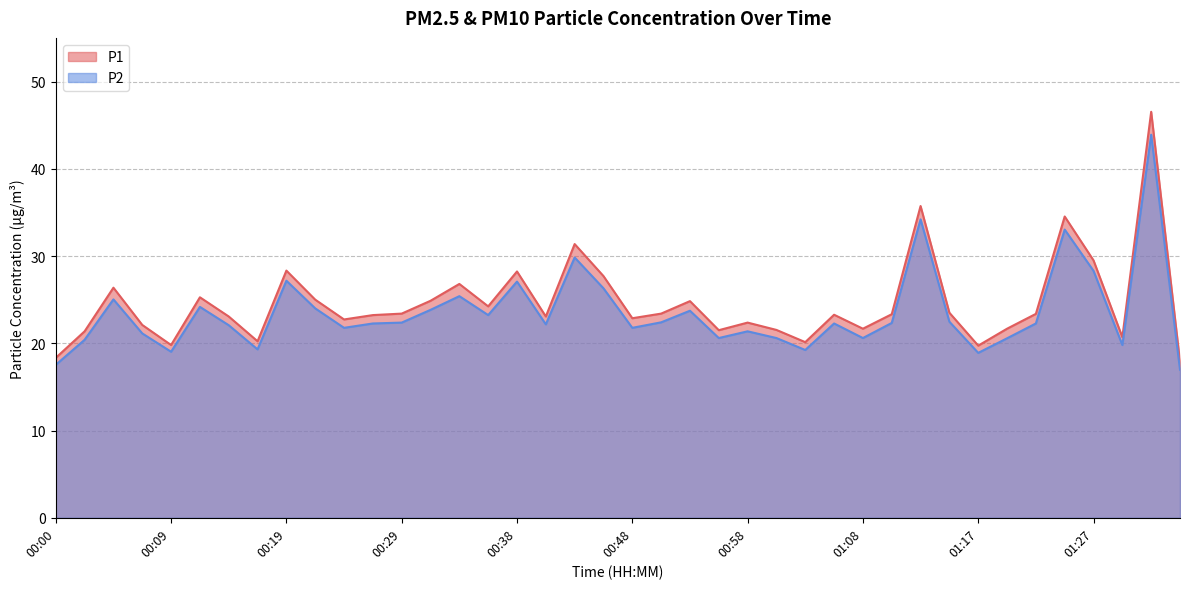

True or false: P2 and P1 cross at least once.

False